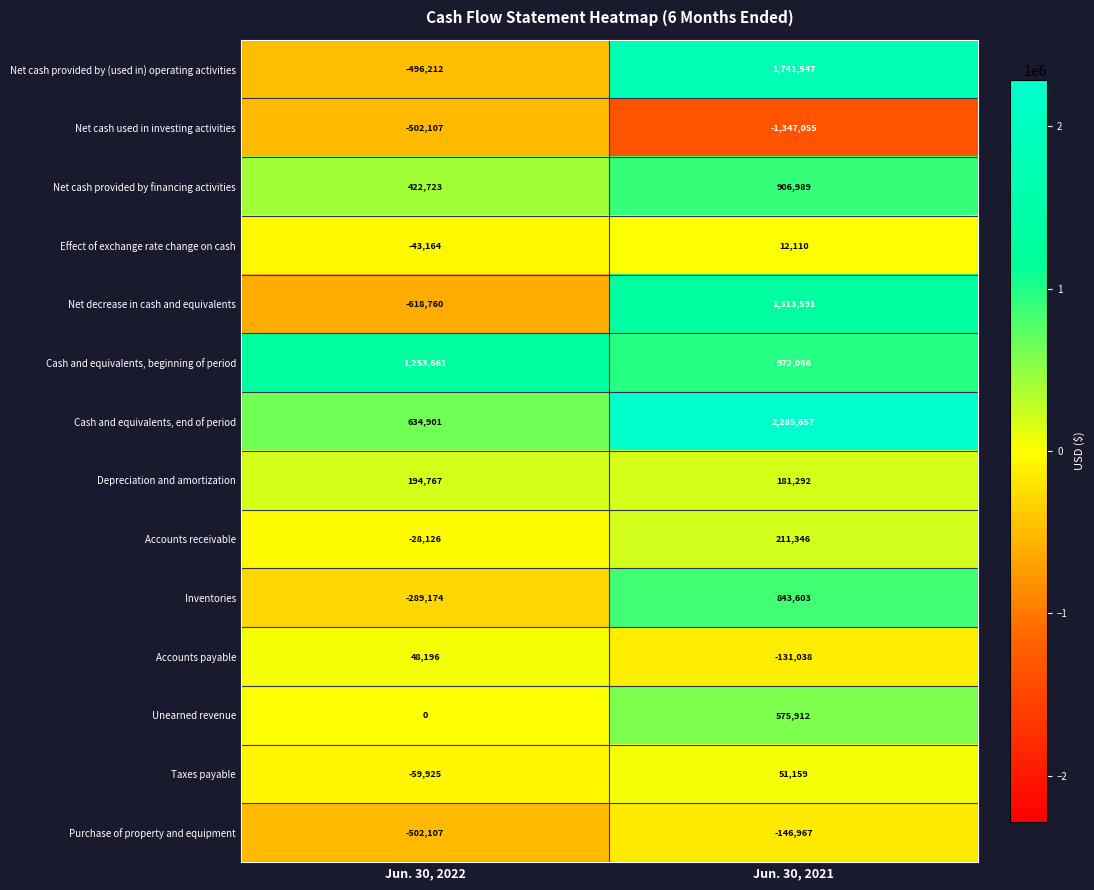

Reading right to left, list all the values displayed in this chart.

Net cash provided by (used in) operating activities: 1741547	-496212
Net cash used in investing activities: -1347055	-502107
Net cash provided by financing activities: 906989	422723
Effect of exchange rate change on cash: 12110	-43164
Net decrease in cash and equivalents: 1313591	-618760
Cash and equivalents, beginning of period: 972066	1253661
Cash and equivalents, end of period: 2285657	634901
Depreciation and amortization: 181292	194767
Accounts receivable: 211346	-28126
Inventories: 843603	-289174
Accounts payable: -131038	48196
Unearned revenue: 575912	0
Taxes payable: 51159	-59925
Purchase of property and equipment: -146967	-502107